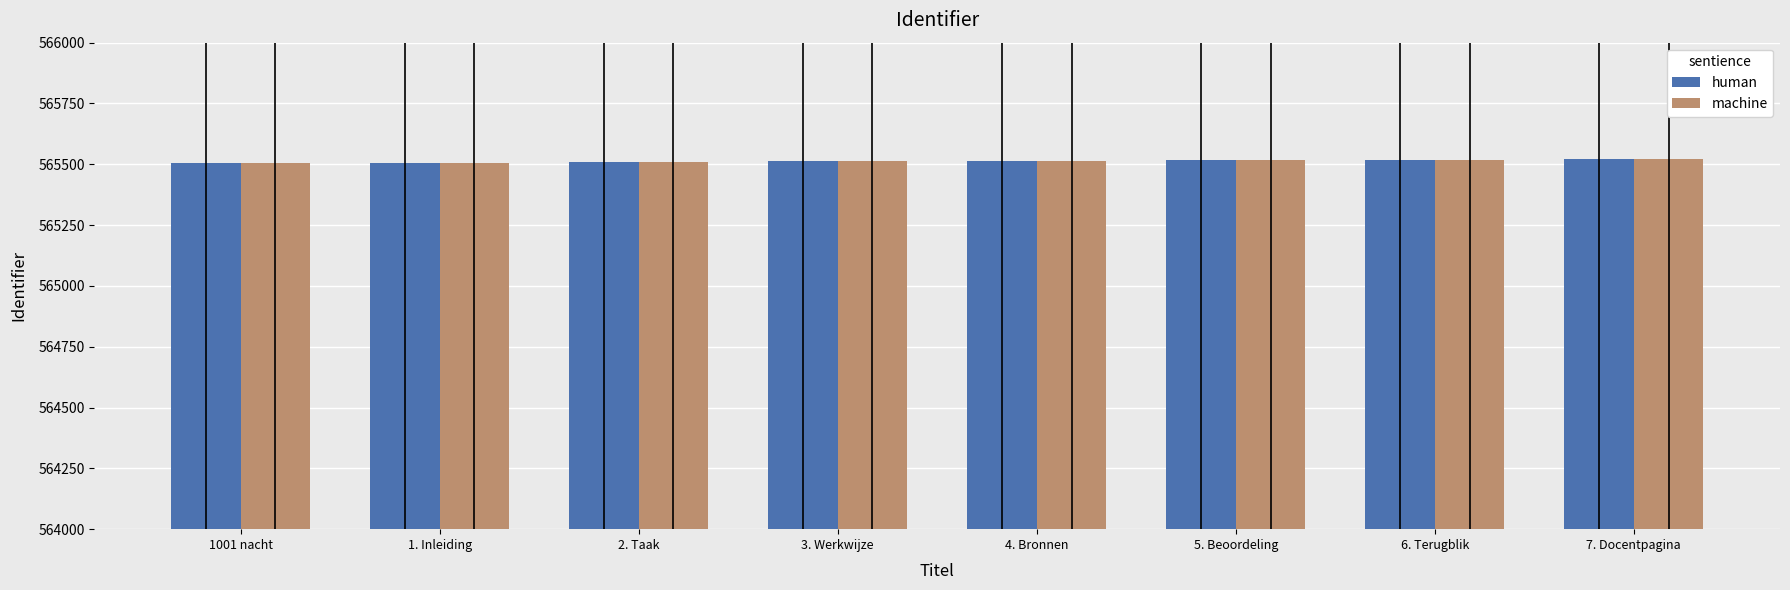

What is the total value across all series at 3. Werkwijze?

1131024